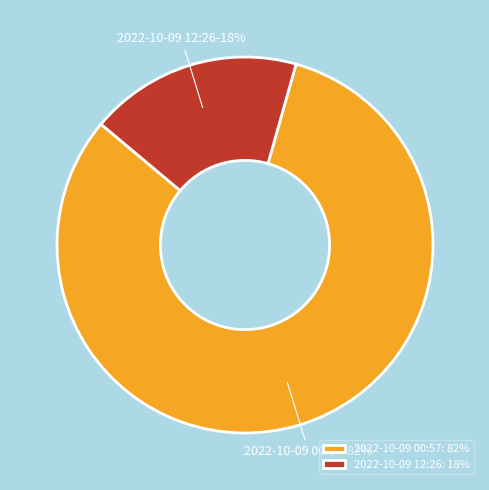

What is the largest slice in the pie chart?

2022-10-09 00:57: 82%